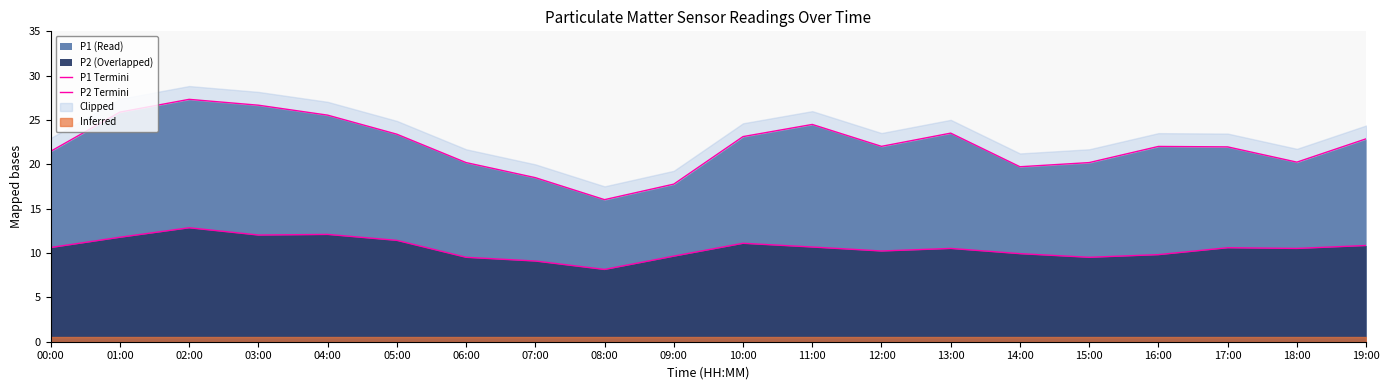

What is the sum of the P2 Termini values at 04:00 and 03:00?

24.1